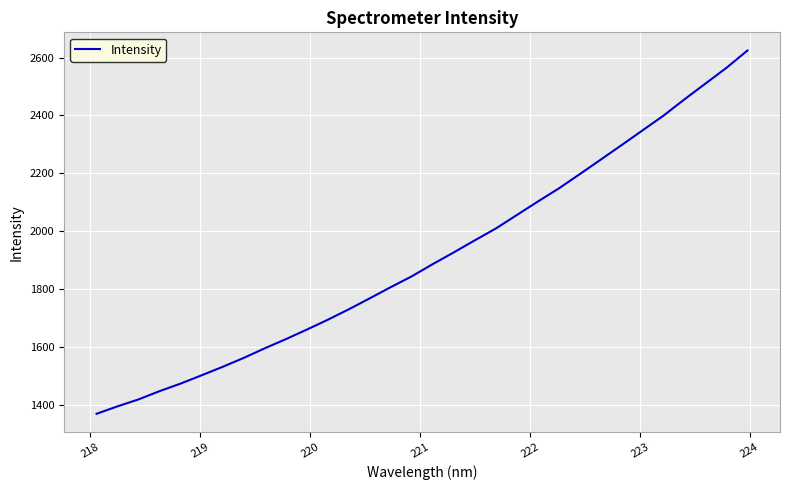

What is the difference between the maximum and minimum values?

1256.5